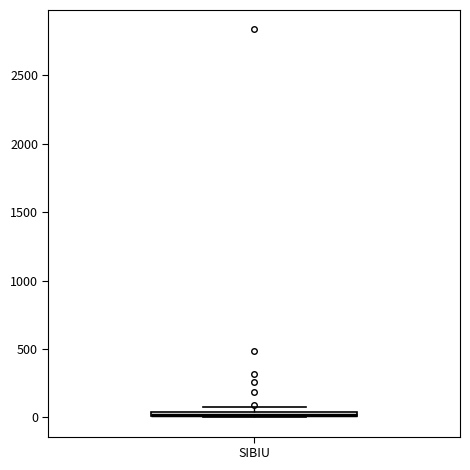

Where is the upper edge of the box for SIBIU on the y-axis? The values are not printed on the chart, so give them approximately, as read against the axis.

50